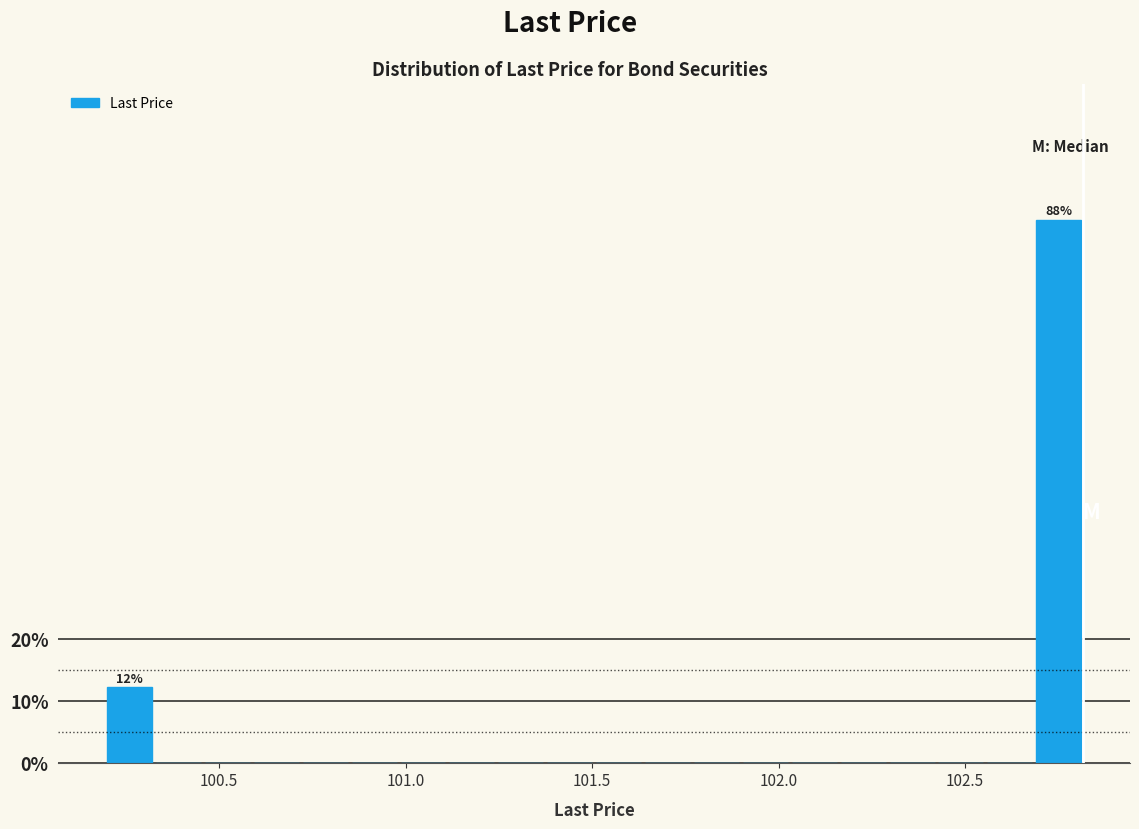

Read against the x-axis, roughly where is the centre of the tallest bar?

102.75